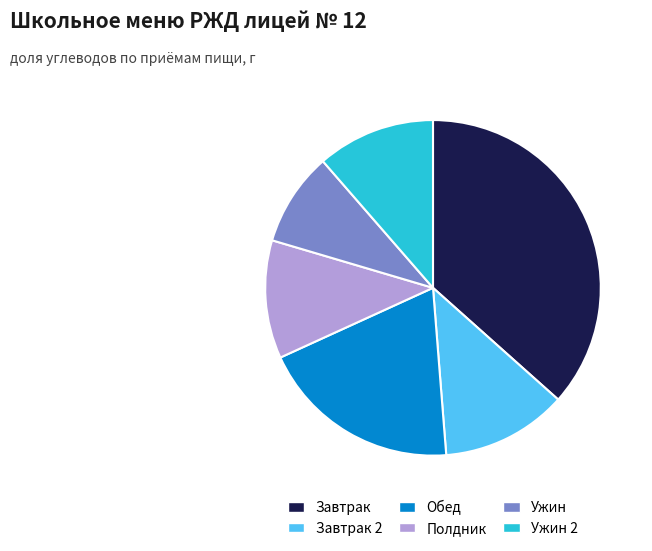

Do Ужин and Обед together represent more than half of the pie?

No